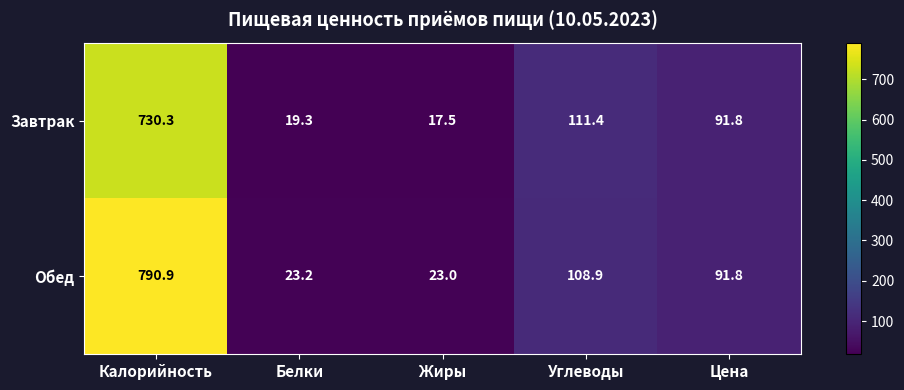

The Завтрак series shows 730.3 at Калорийность. True or false?

True